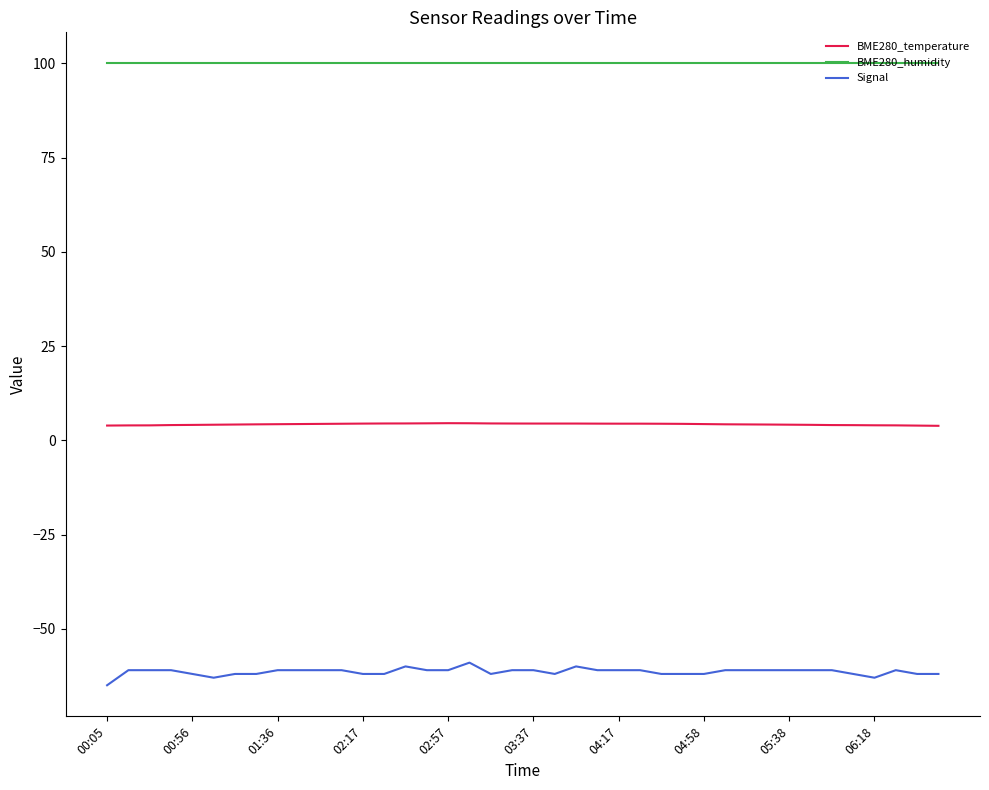

True or false: BME280_temperature and BME280_humidity intersect in this chart.

False